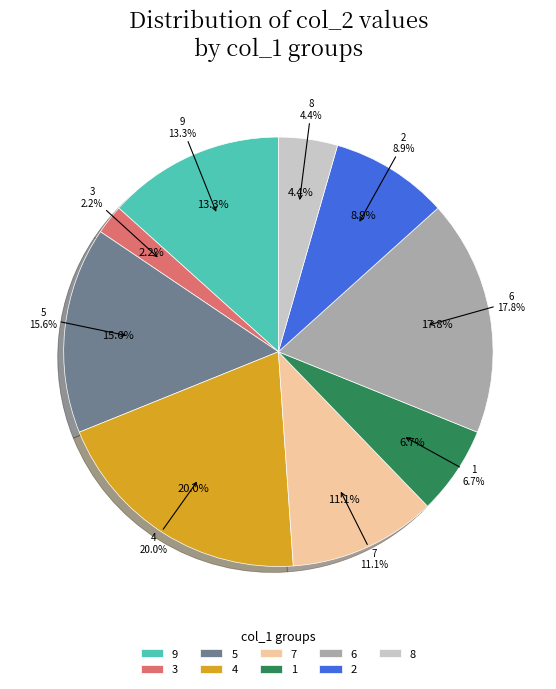

Which category has the biggest portion of the pie?

4